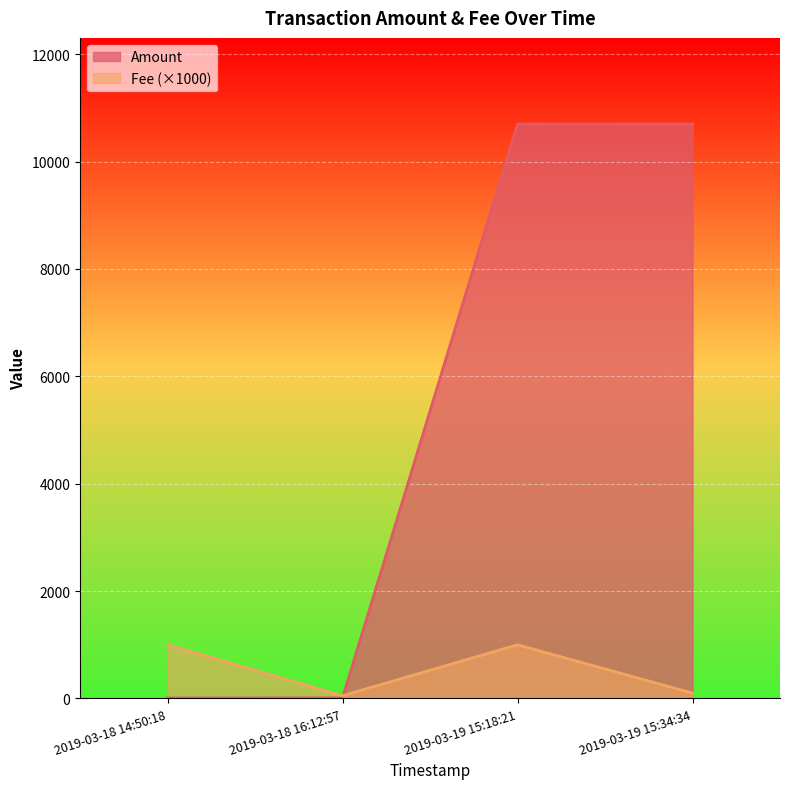

List the series in order of their peak value, highest first.

Amount, Fee (×1000)